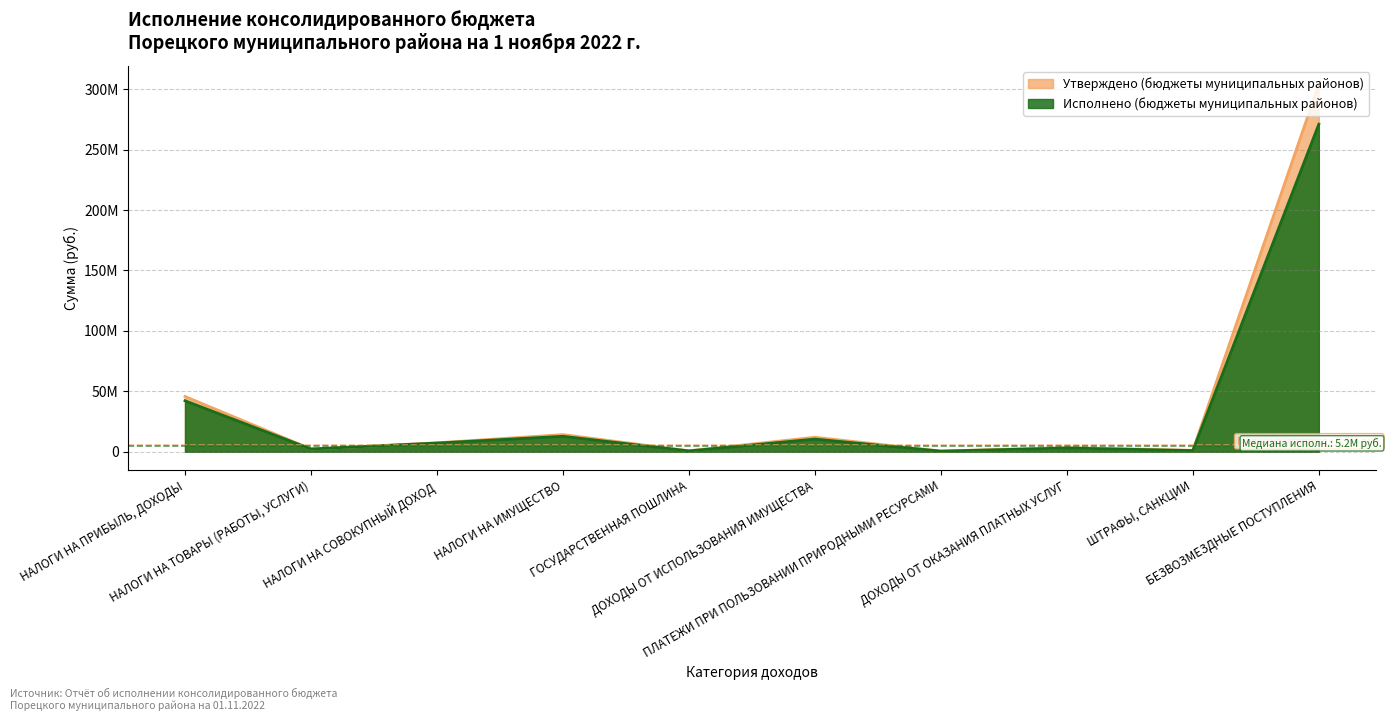

True or false: Исполнено (бюджеты муниципальных районов) and Утверждено (бюджеты муниципальных районов) intersect in this chart.

False